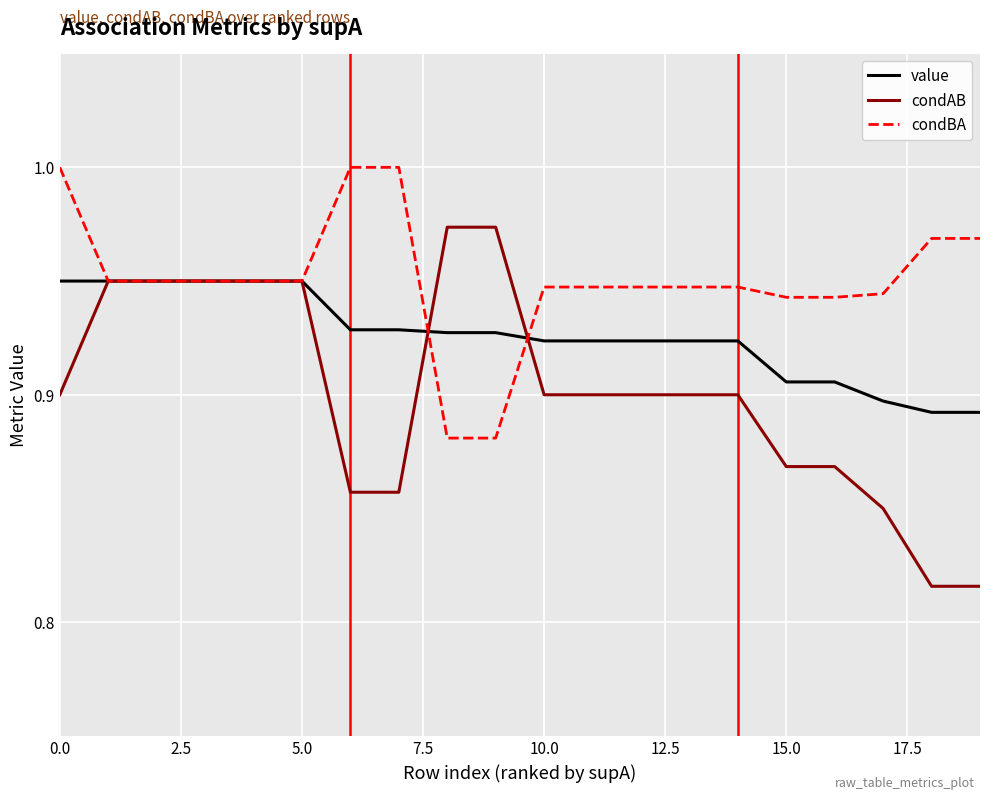

Rank the series by their maximum value, from highest to lowest.

condBA, condAB, value